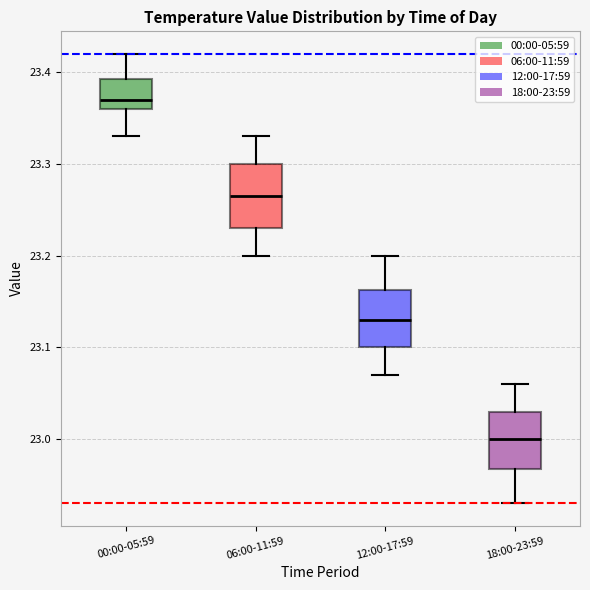

Which box has the lowest median line?

18:00-23:59